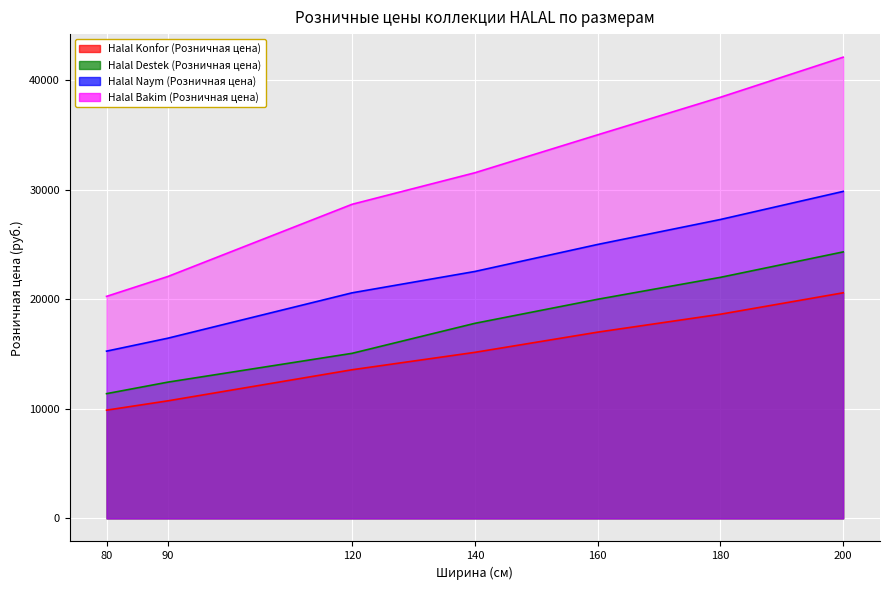

What are all the series names shown in the legend?

Halal Konfor (Розничная цена), Halal Destek (Розничная цена), Halal Naym (Розничная цена), Halal Bakim (Розничная цена)